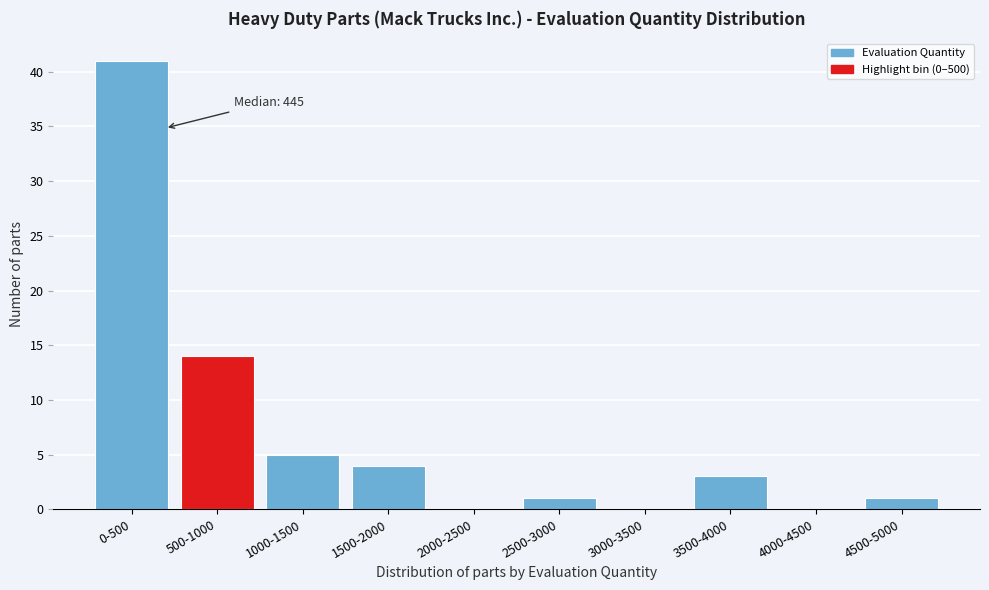

Reading right to left, transcribe all the data shown in this chart.

4500-5000=1	4000-4500=0	3500-4000=3	3000-3500=0	2500-3000=1	2000-2500=0	1500-2000=4	1000-1500=5	500-1000=14	0-500=41